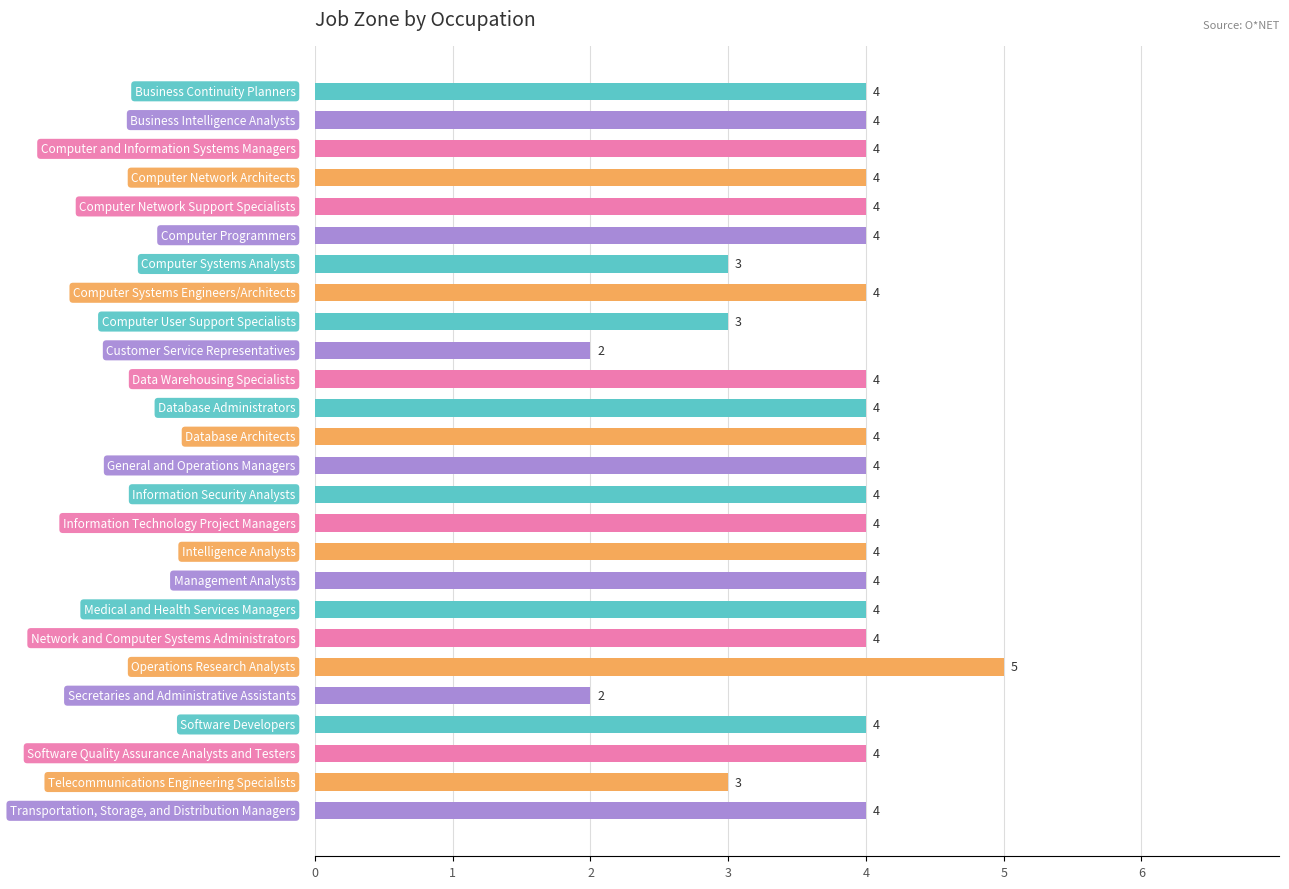

Reading top to bottom, what are all the values shown in this chart?

4	4	4	4	4	4	3	4	3	2	4	4	4	4	4	4	4	4	4	4	5	2	4	4	3	4